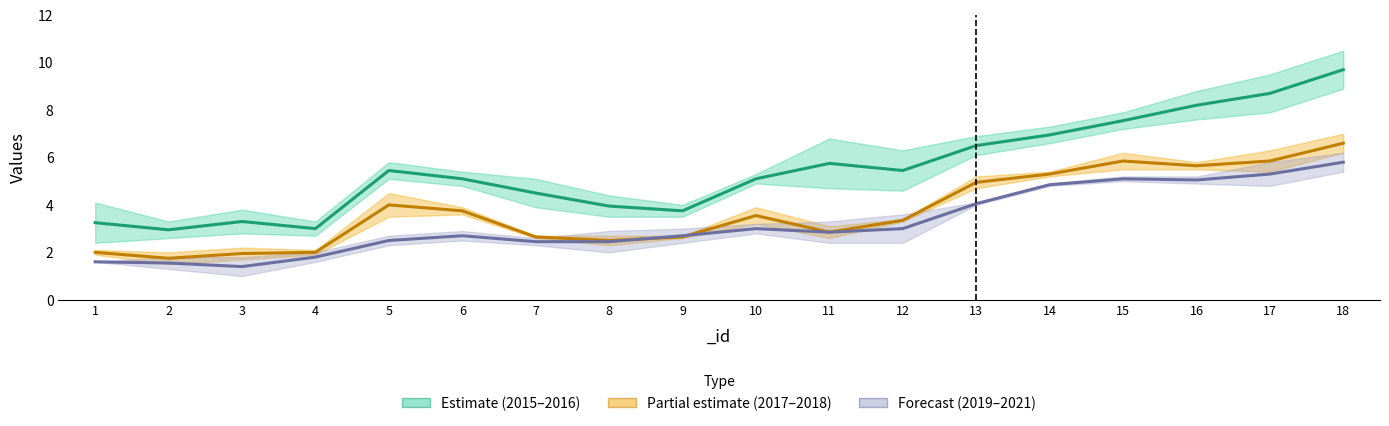

Reading right to left, transcribe all the data shown in this chart.

2015: 9.7	8.7	8.2	7.6	6.9	6.5	5.4	5.8	5.1	3.8	4.0	4.5	5.1	5.4	3.0	3.3	3.0	3.2
2016: 6.6	5.8	5.7	5.8	5.3	5.0	3.3	2.9	3.5	2.7	2.5	2.7	3.8	4.0	2.0	2.0	1.8	2.0
2019: 5.8	5.3	5.1	5.1	4.8	4.0	3.0	2.8	3.0	2.7	2.5	2.5	2.7	2.5	1.8	1.4	1.6	1.6